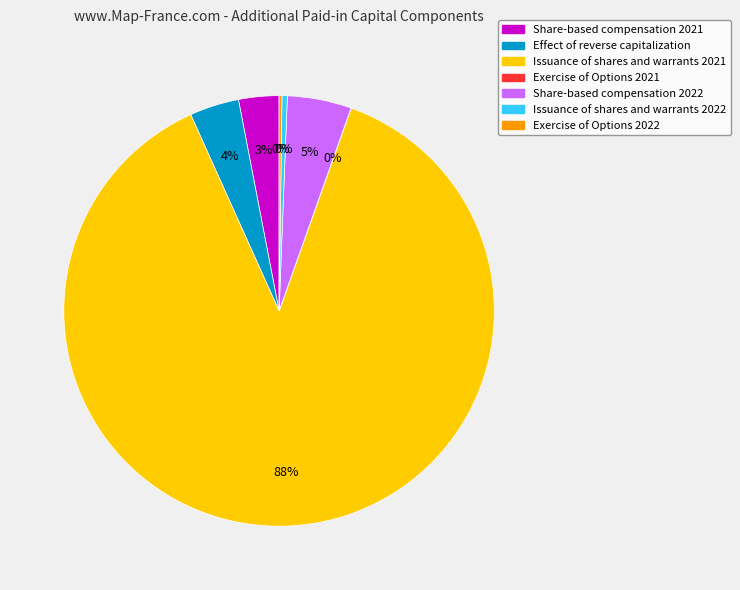

Which slice is the largest?

Issuance of shares and warrants 2021